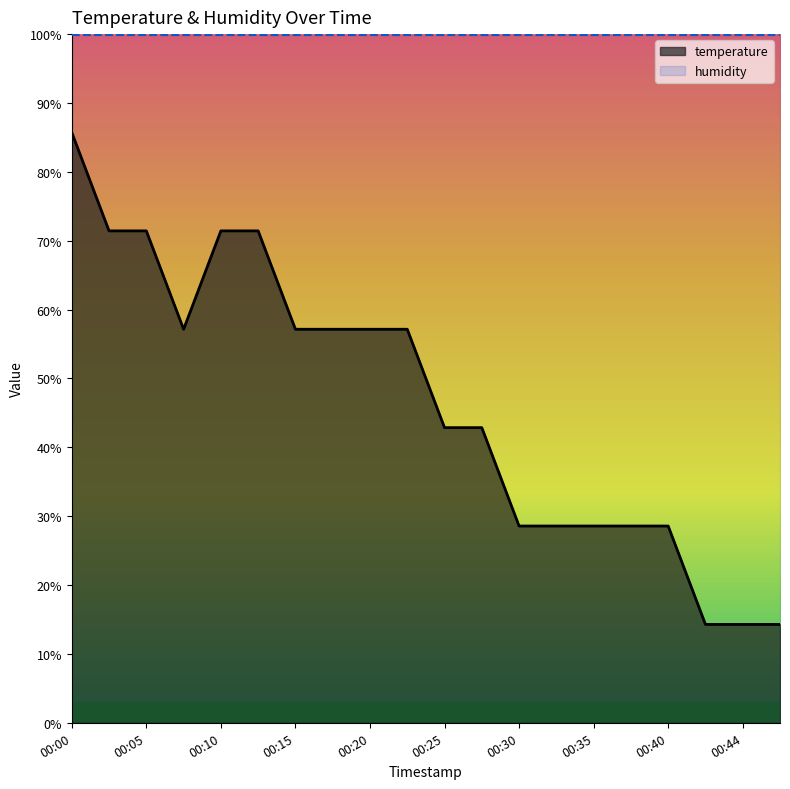

List the series in order of their overall mean, highest first.

humidity, temperature